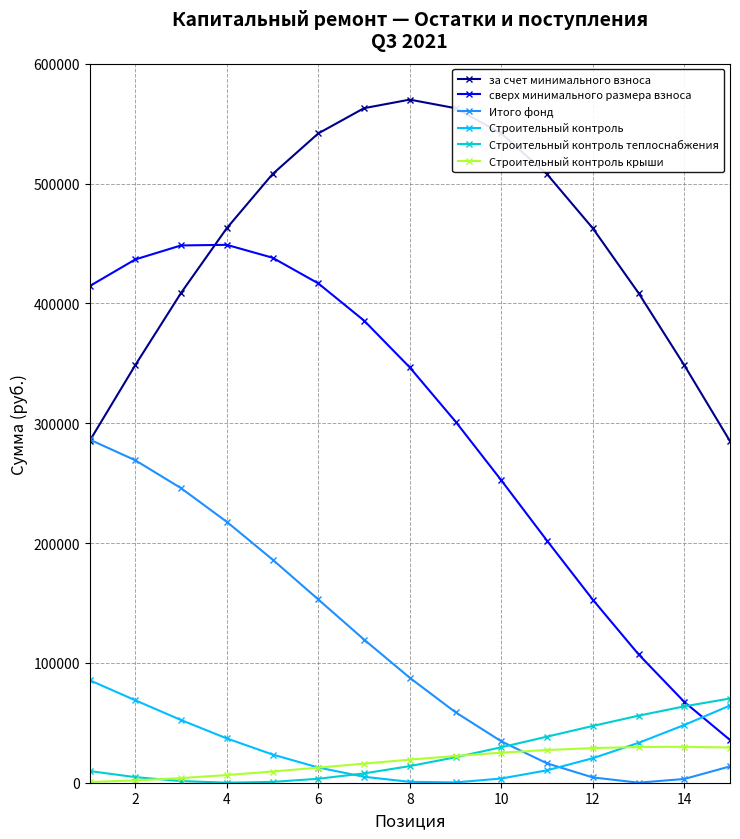

Which series has the widest spread of values?

сверх минимального размера взноса